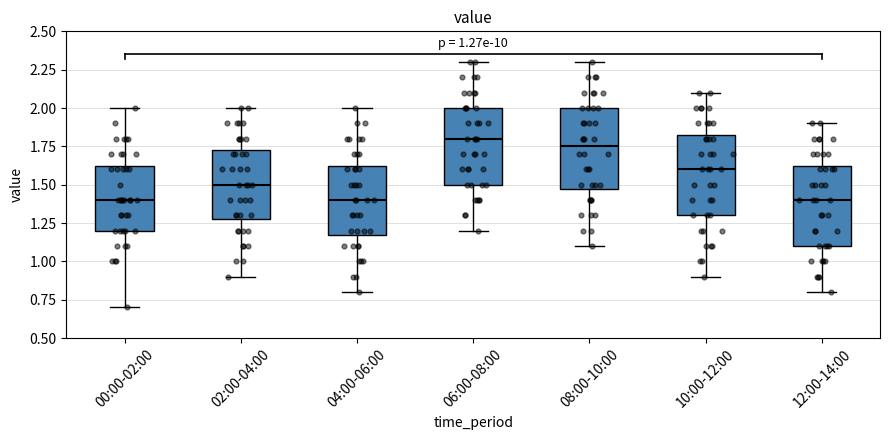

Which box's median line is the highest?

06:00-08:00